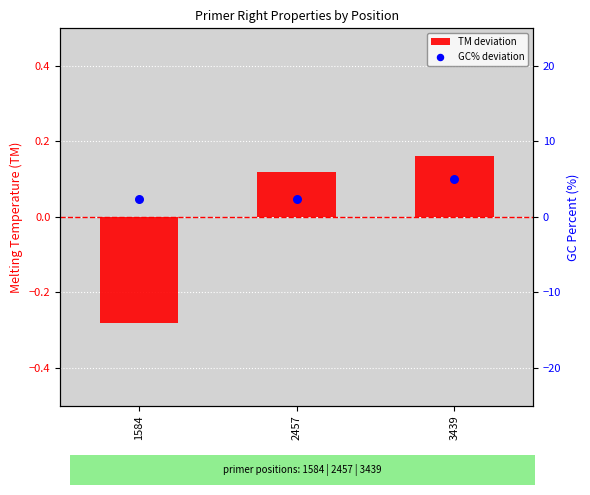

At how many categories does at least one series exceed 0?

3